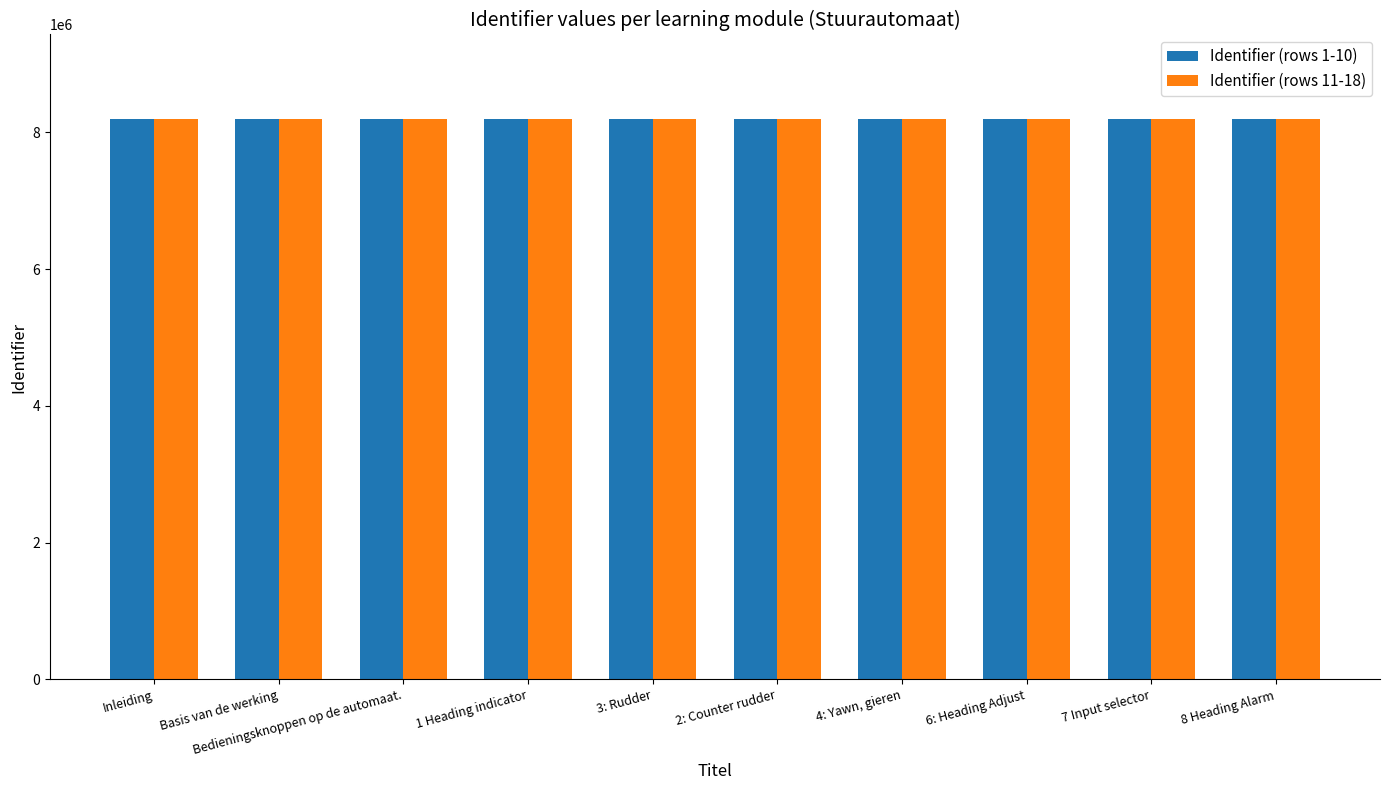

What value does the Identifier (rows 1-10) series have at Bedieningsknoppen op de automaat.?

8195448